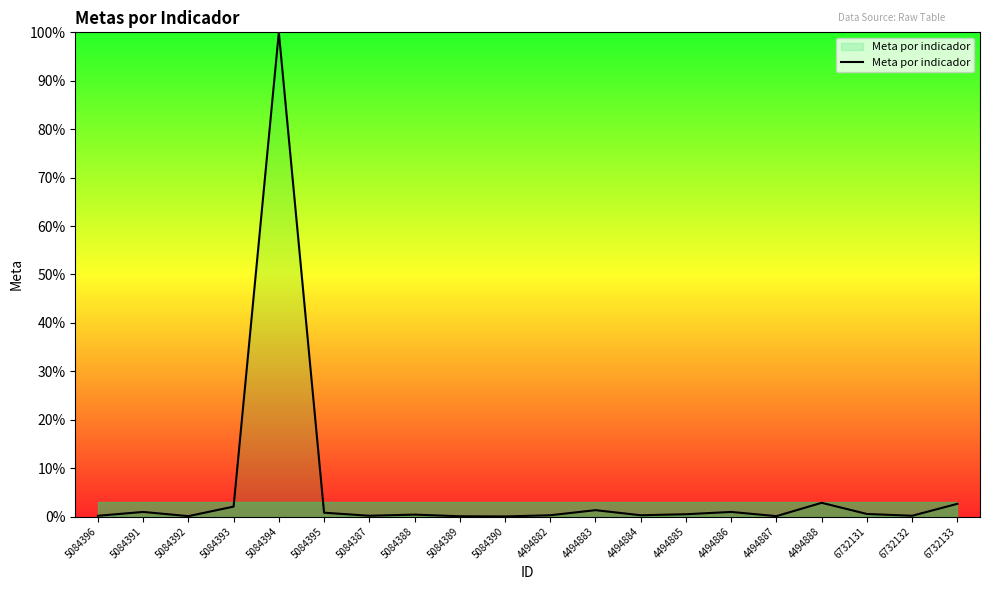

How many categories are shown in the chart?

20